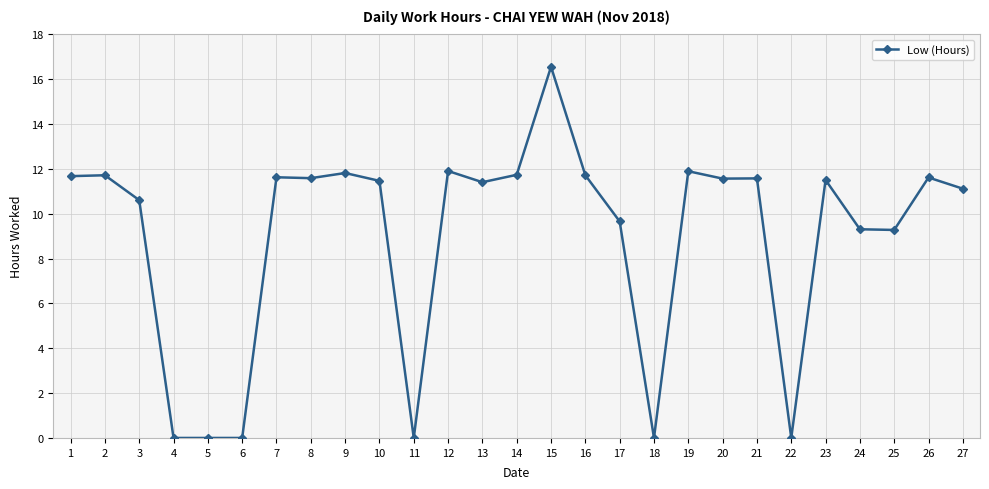

What is the sum of the values at 2 and 16?

23.4